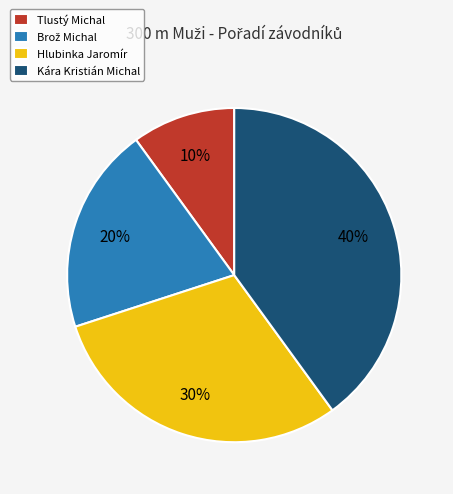

What percentage is the Tlustý Michal slice, to the nearest percent?

10%